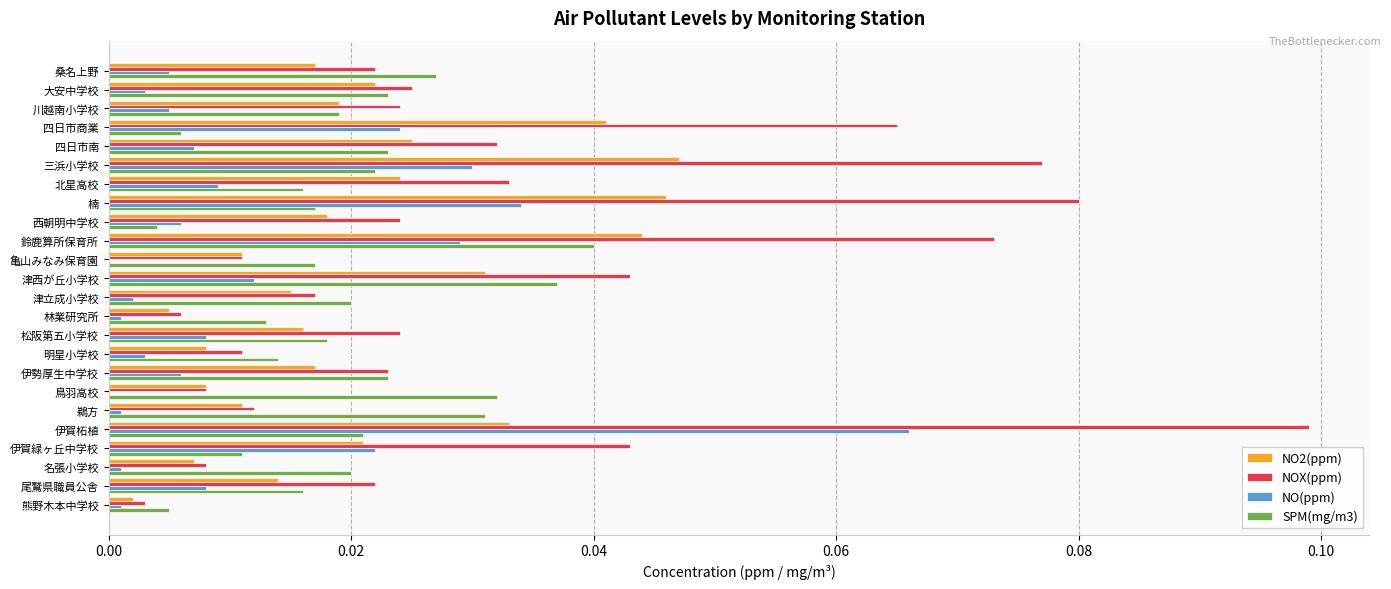

Where is SPM(mg/m3) nearest to the value 0?

西朝明中学校